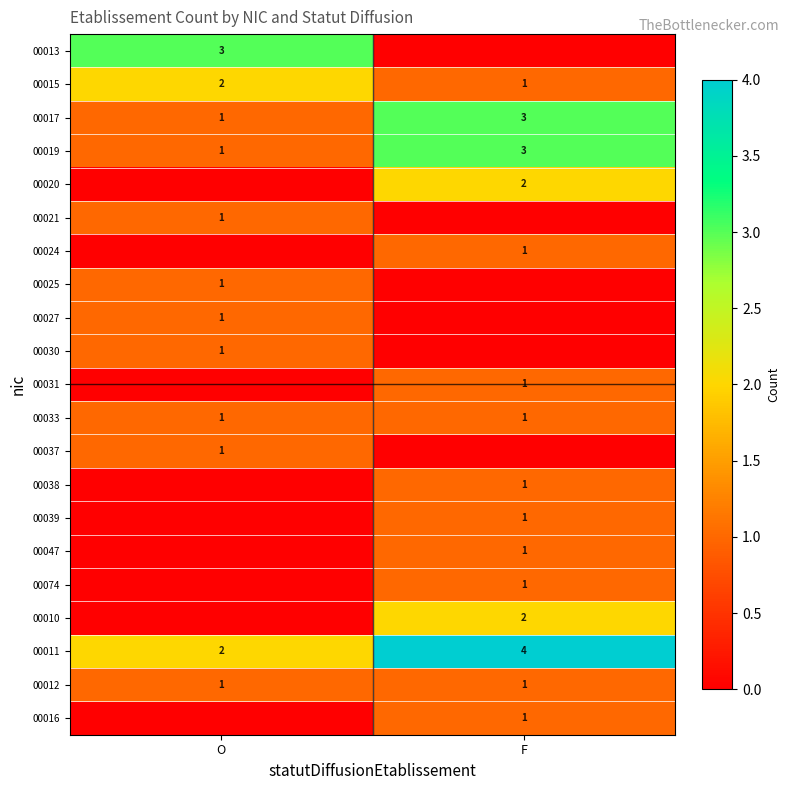

At which label does 00015 reach its minimum?

F